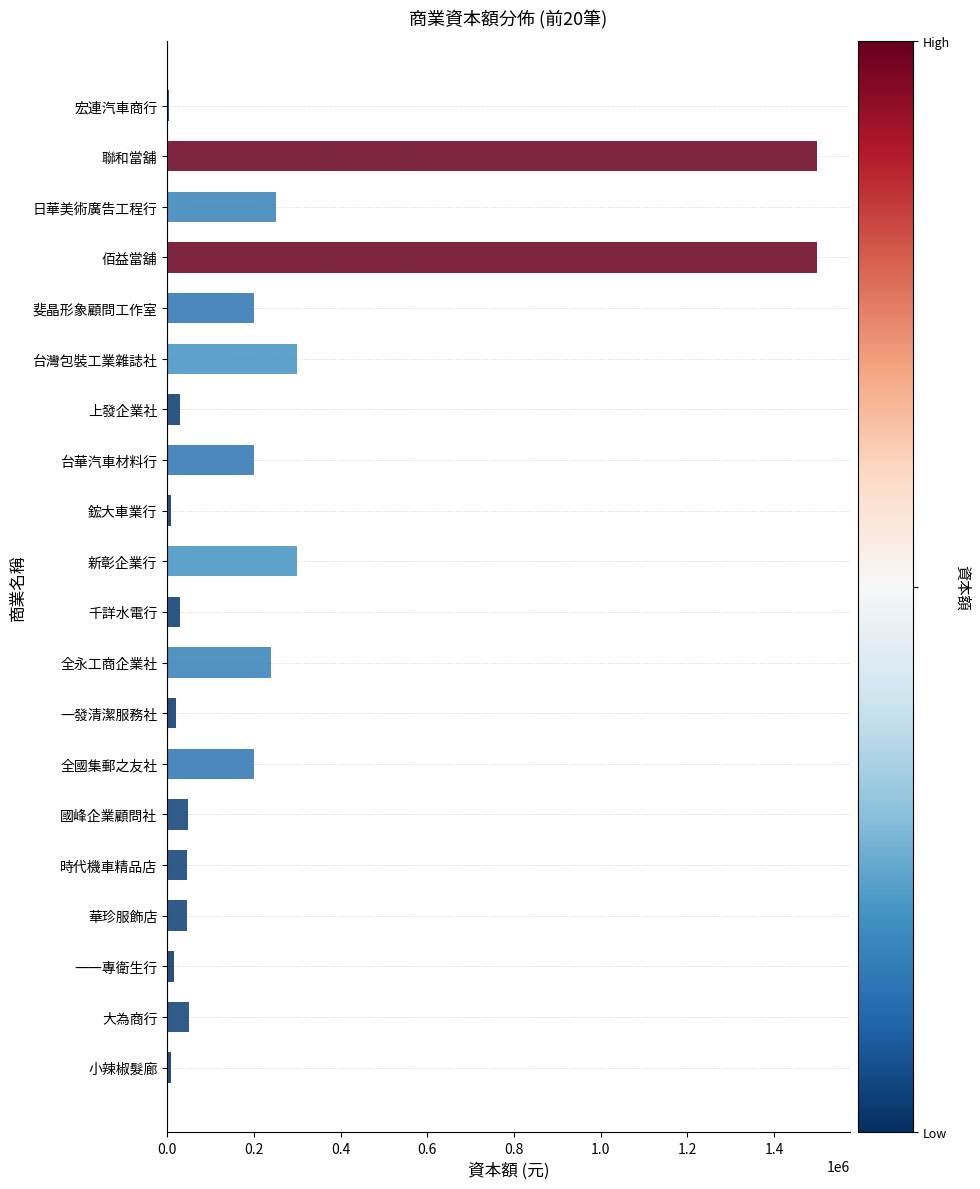

True or false: the data shows 45000 at 華珍服飾店.

True